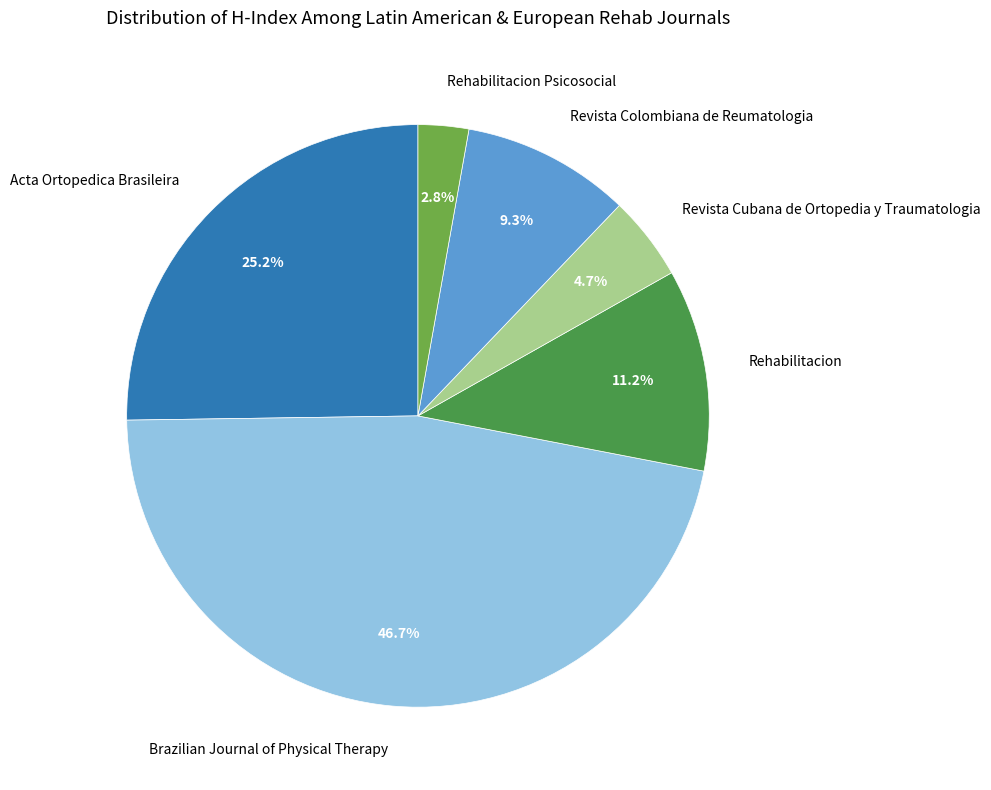

Does any single category account for the majority?

No